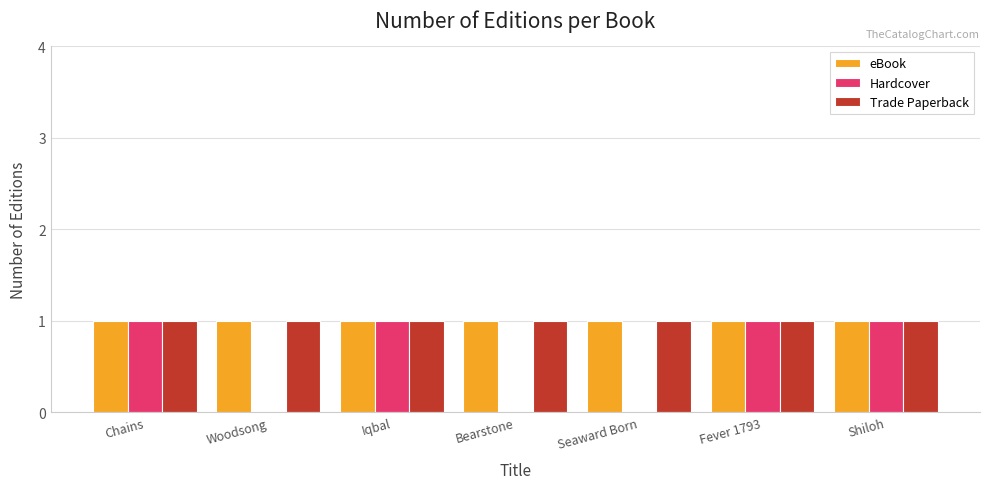

Reading left to right, what are all the values shown in this chart?

eBook: 1	1	1	1	1	1	1
Hardcover: 1	0	1	0	0	1	1
Trade Paperback: 1	1	1	1	1	1	1